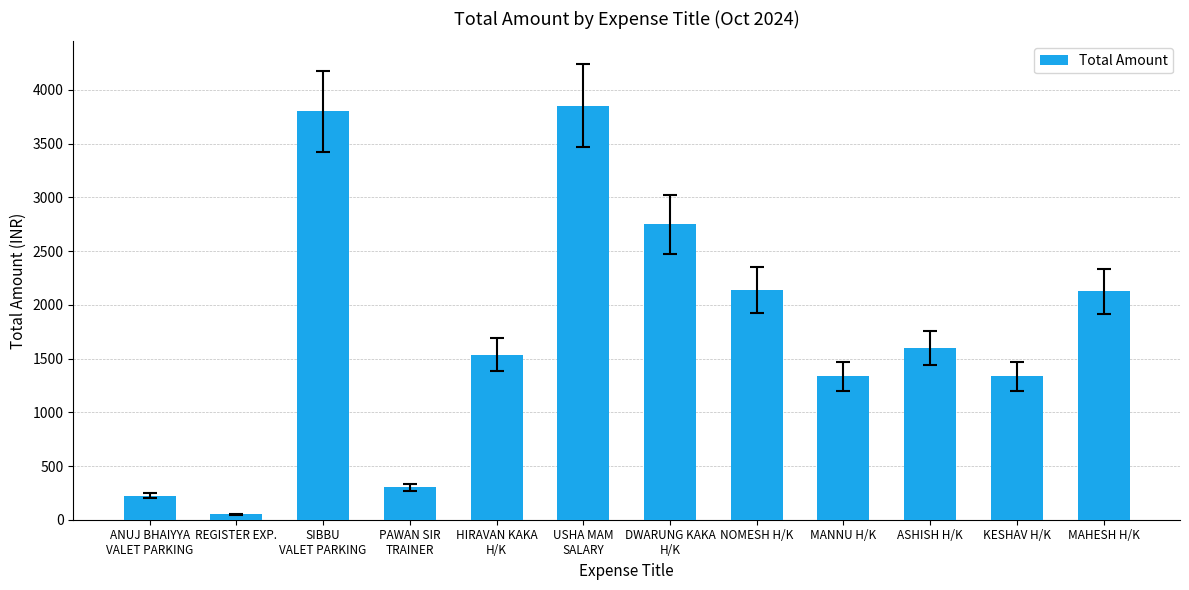

What is the ratio of the value at DWARUNG KAKA
H/K to the value at ASHISH H/K?

1.7